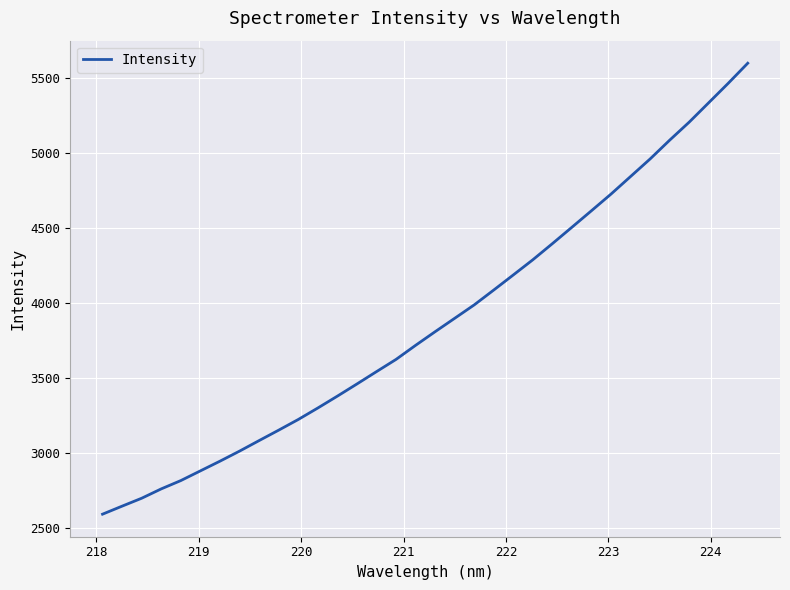

What is the smallest value displayed?

2590.4